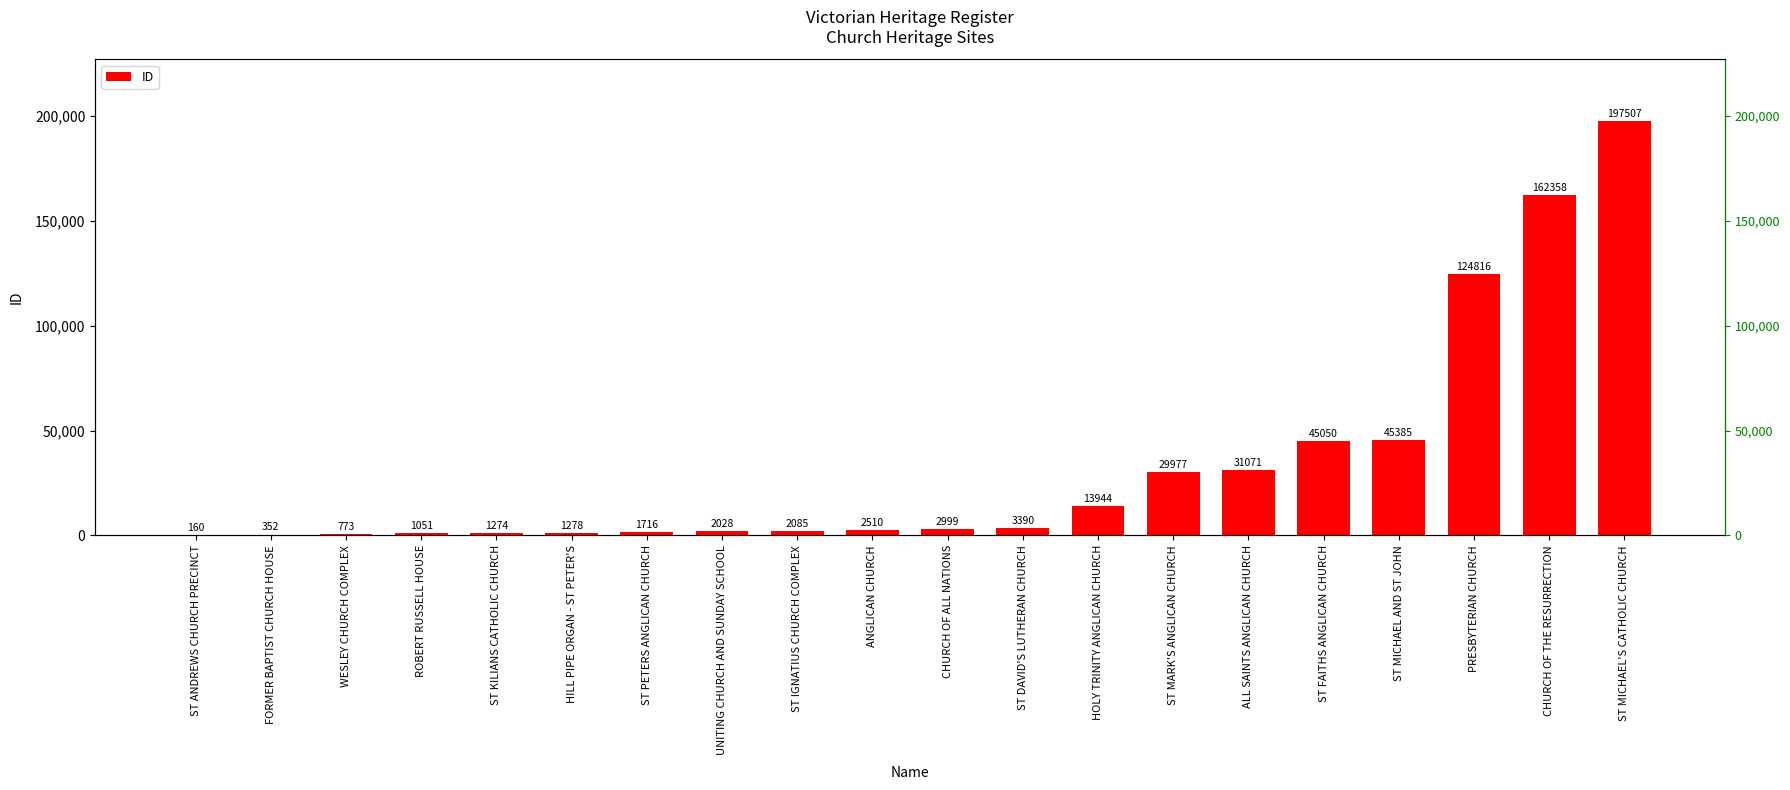

The value at ST FAITHS ANGLICAN CHURCH is 30138. True or false?

False